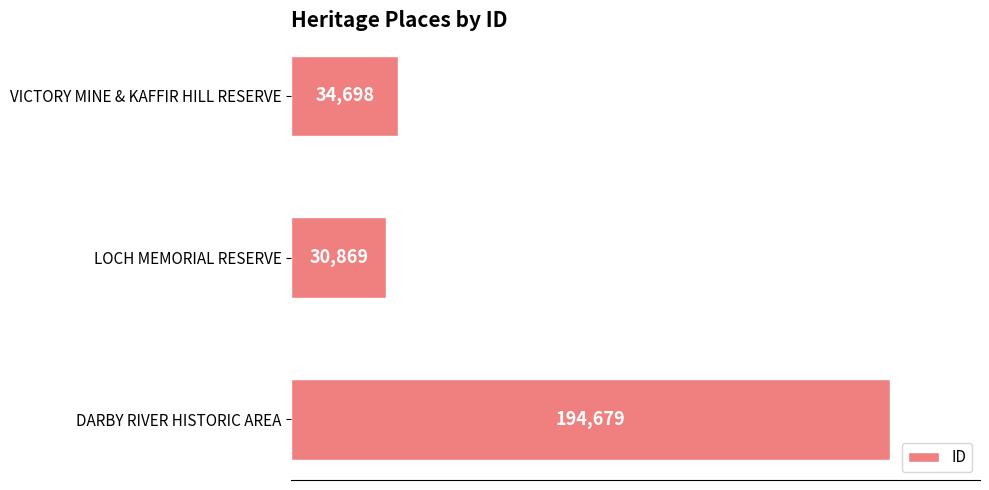

The chart shows a value of 34698 at VICTORY MINE & KAFFIR HILL RESERVE. True or false?

True